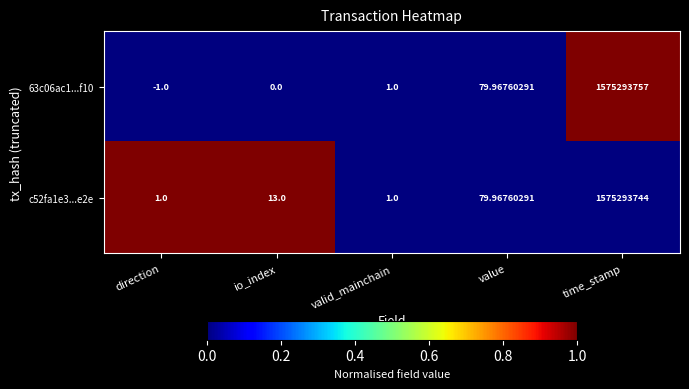

Between io_index and time_stamp, which series saw the biggest shift?

63c06ac1...f10